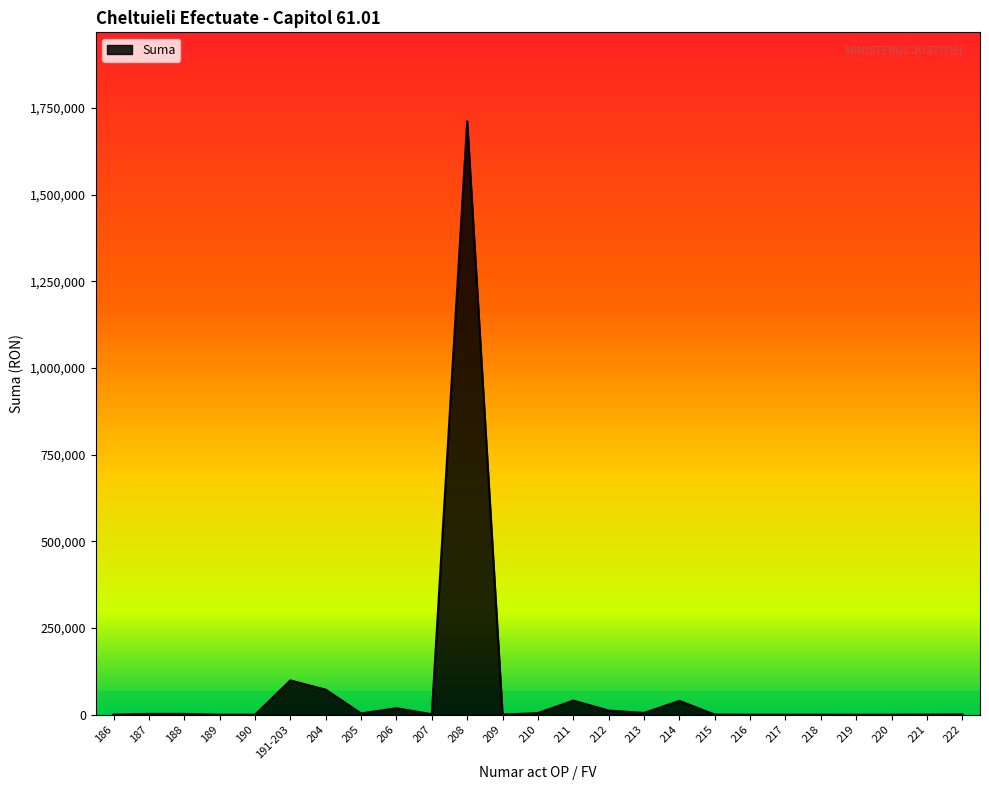

What is the difference between the maximum and minimum values?

1711747.0